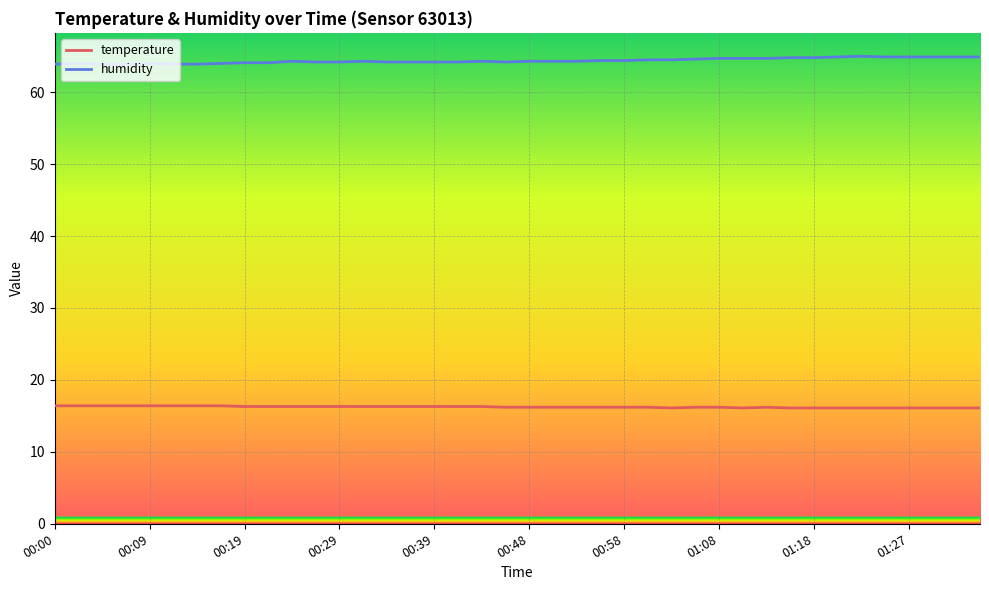

Rank the series by their average value, from lowest to highest.

temperature, humidity